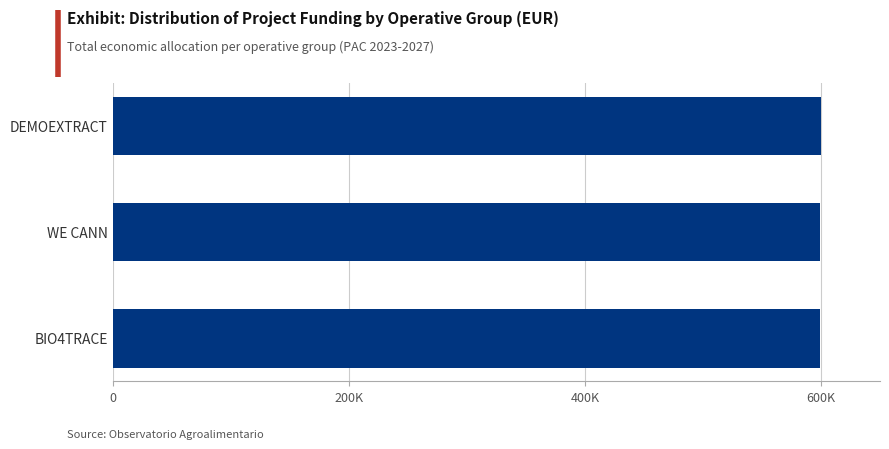

Does the chart contain stacked bars?

No